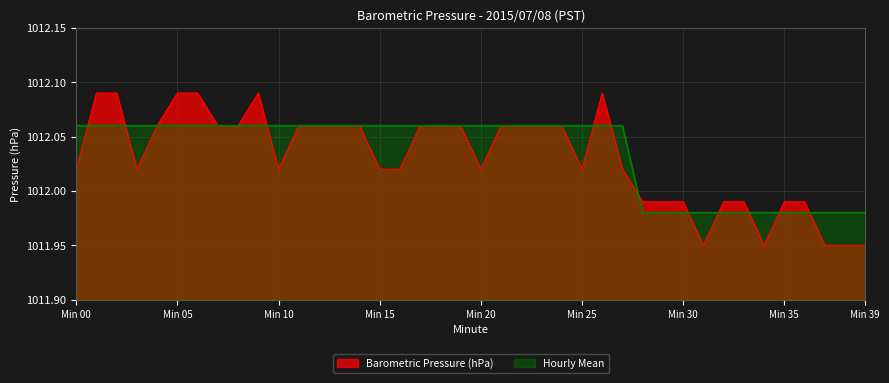

Is the value of Barometric Pressure (hPa) at 36 greater than the value of Hourly Mean at 3?

No